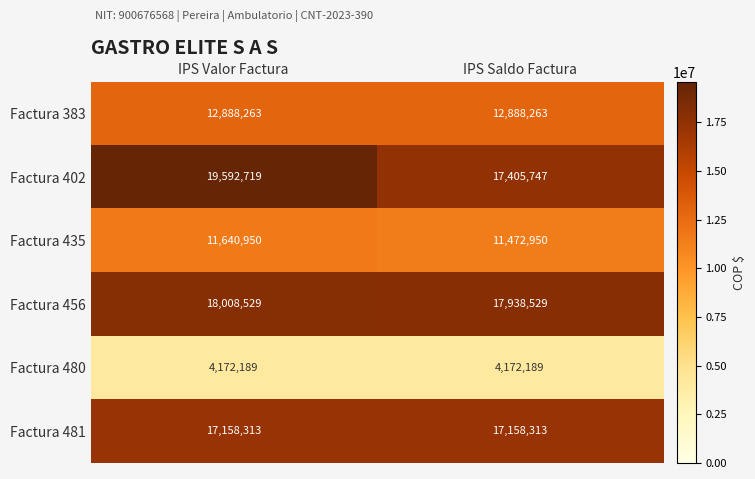

What is the minimum value shown in the chart?

4172189